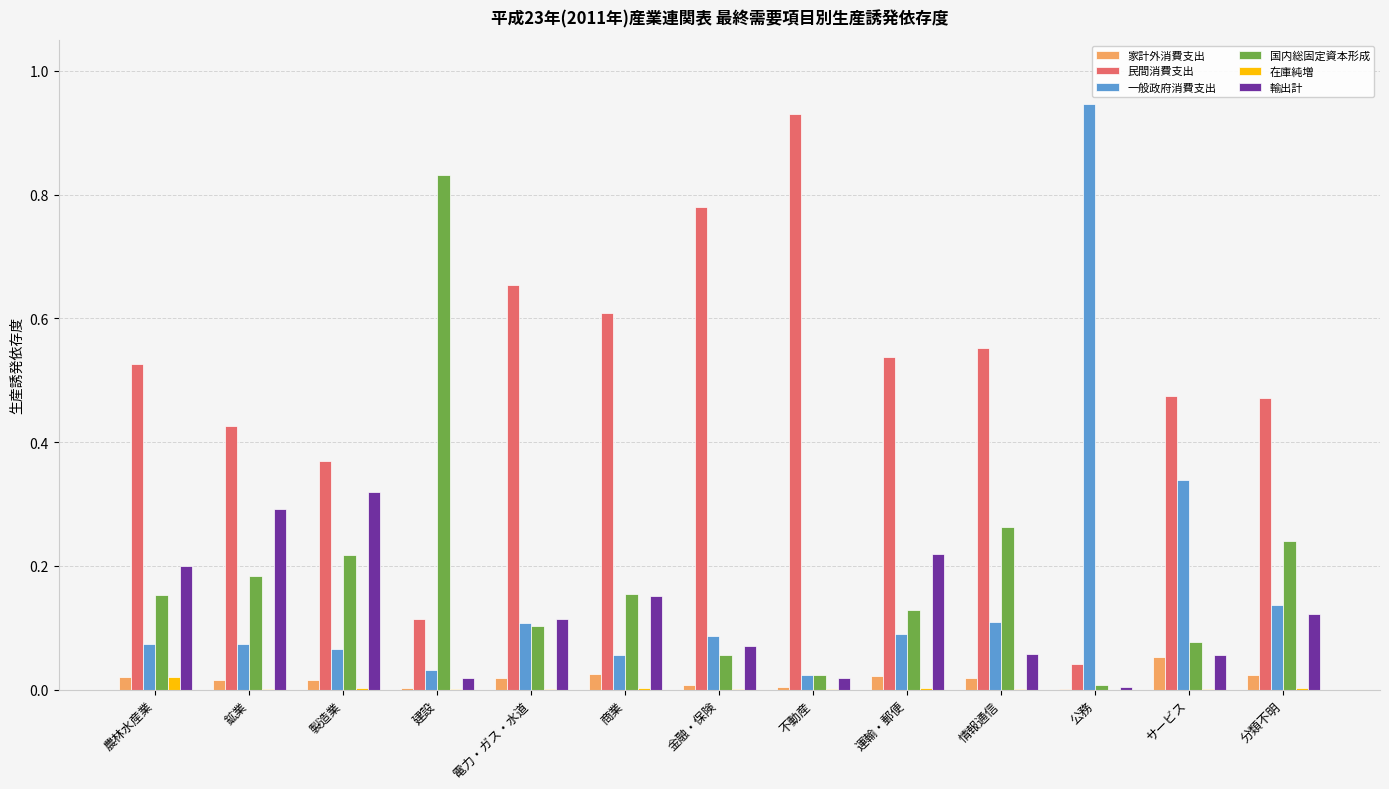

Which label corresponds to the largest value in the chart?

公務